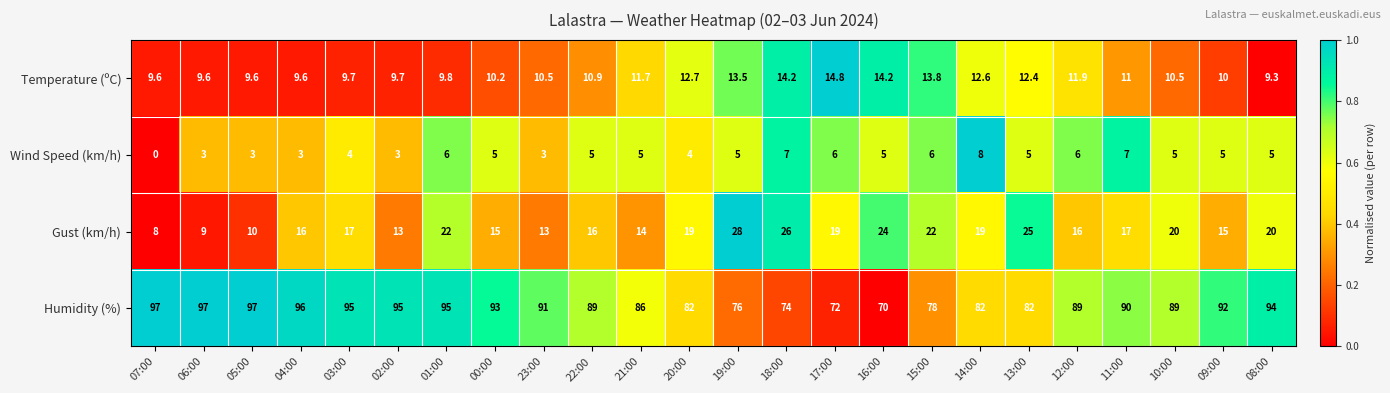

What is the average value of the Humidity (%) series?

87.5